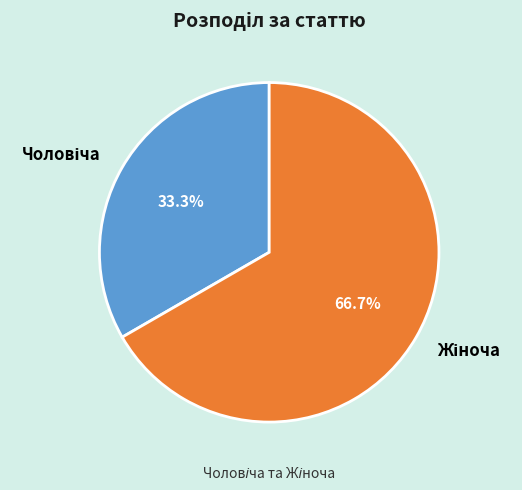

Does any single category account for the majority?

Yes